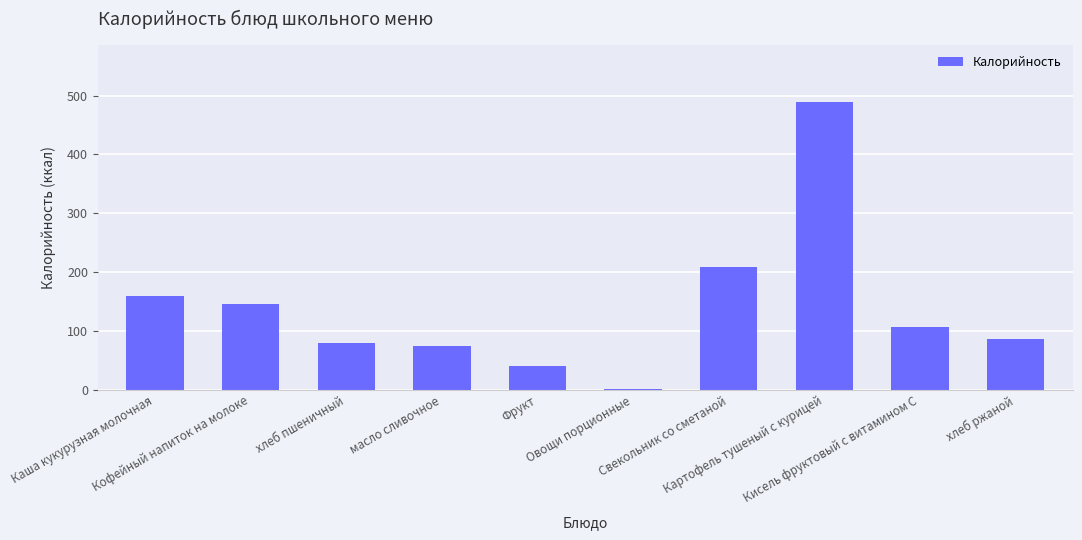

Reading right to left, extract all data points from this chart.

хлеб ржаной=87.0	Кисель фруктовый с витамином С=107.0	Картофель тушеный с курицей=488.7	Свекольник со сметаной=209.3	Овощи порционные=1.5	Фрукт=41.0	масло сливочное=74.8	хлеб пшеничный=79.0	Кофейный напиток на молоке=145.0	Каша кукурузная молочная=160.0